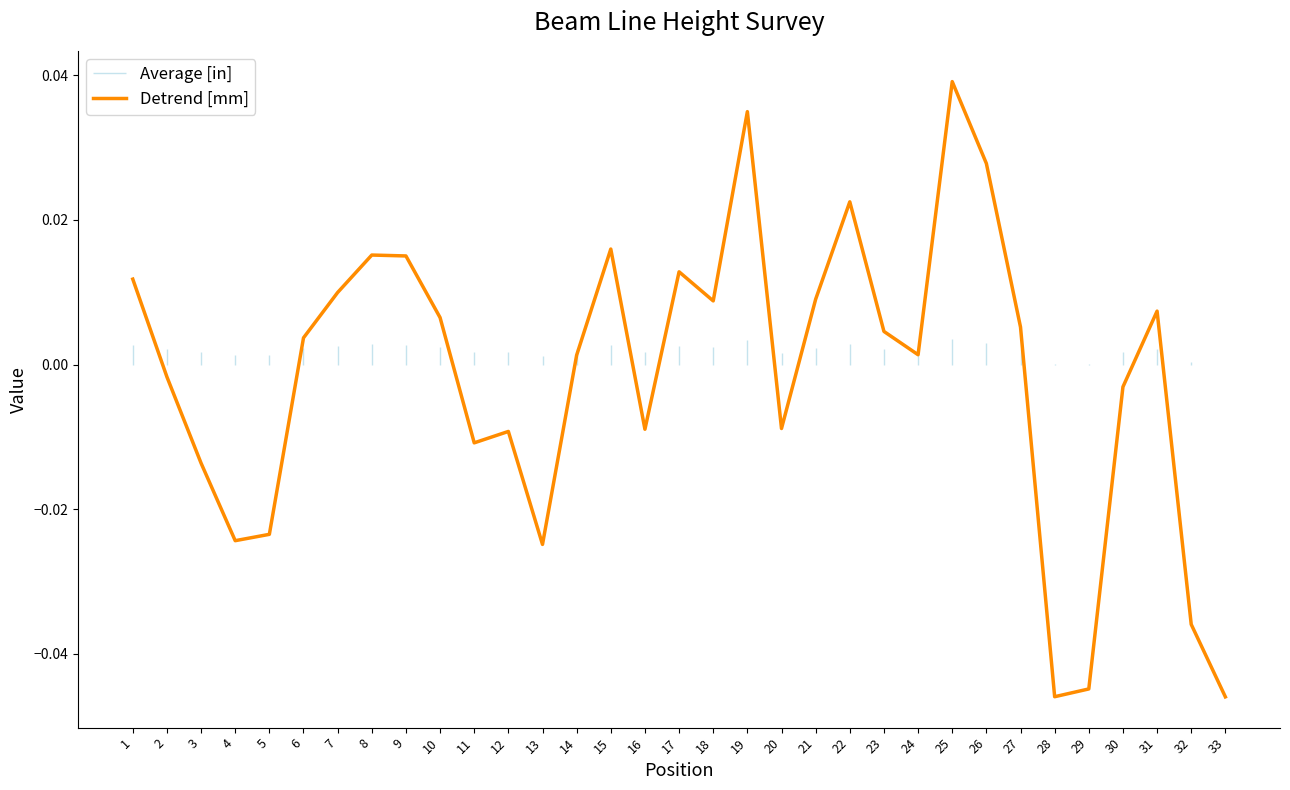

Reading left to right, what are all the values shown in this chart?

1=0.0	2=-0.0	3=-0.0	4=-0.0	5=-0.0	6=0.0	7=0.0	8=0.0	9=0.0	10=0.0	11=-0.0	12=-0.0	13=-0.0	14=0.0	15=0.0	16=-0.0	17=0.0	18=0.0	19=0.0	20=-0.0	21=0.0	22=0.0	23=0.0	24=0.0	25=0.0	26=0.0	27=0.0	28=-0.0	29=-0.0	30=-0.0	31=0.0	32=-0.0	33=-0.0